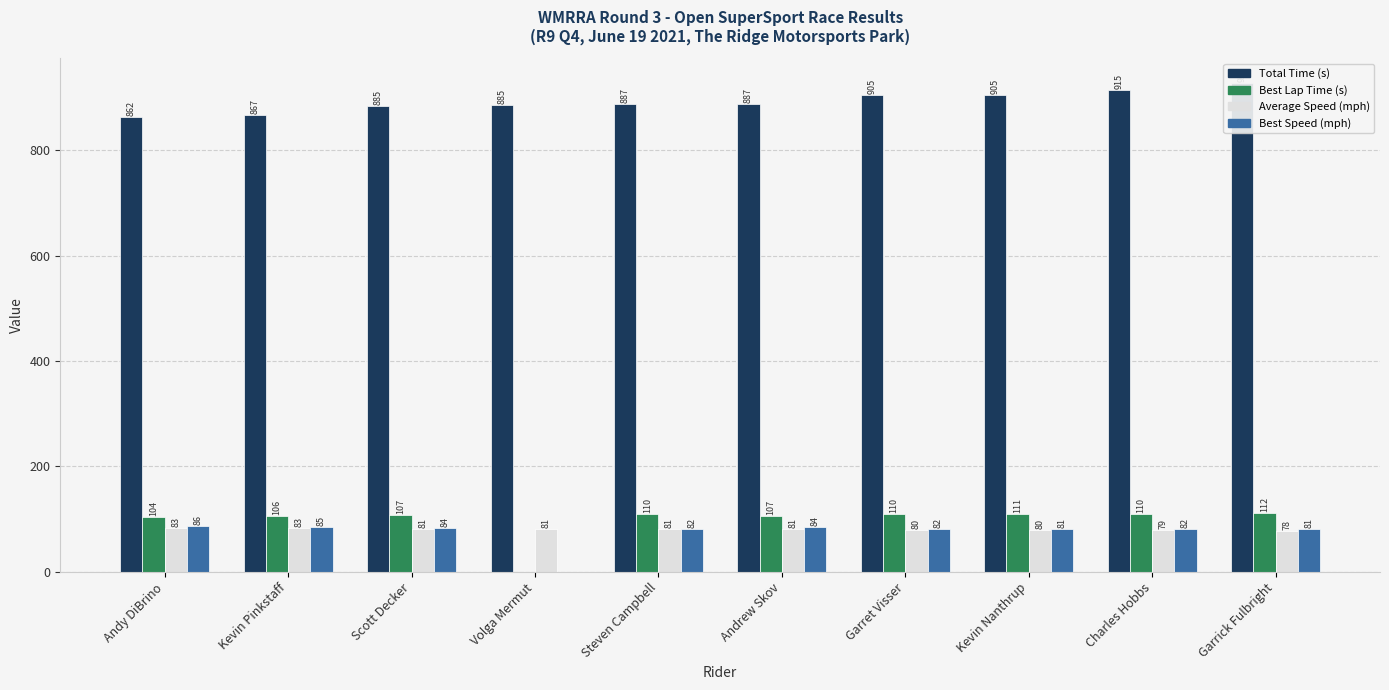

At which label does Best Lap Time (s) first exceed 109?

Steven Campbell